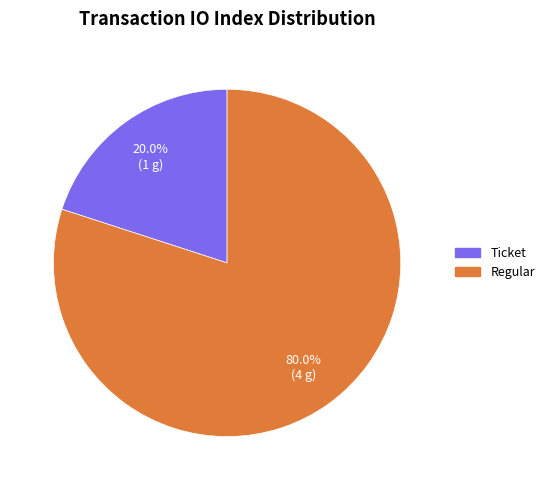

Combined, what portion of the pie is Ticket and Regular?

100.0%